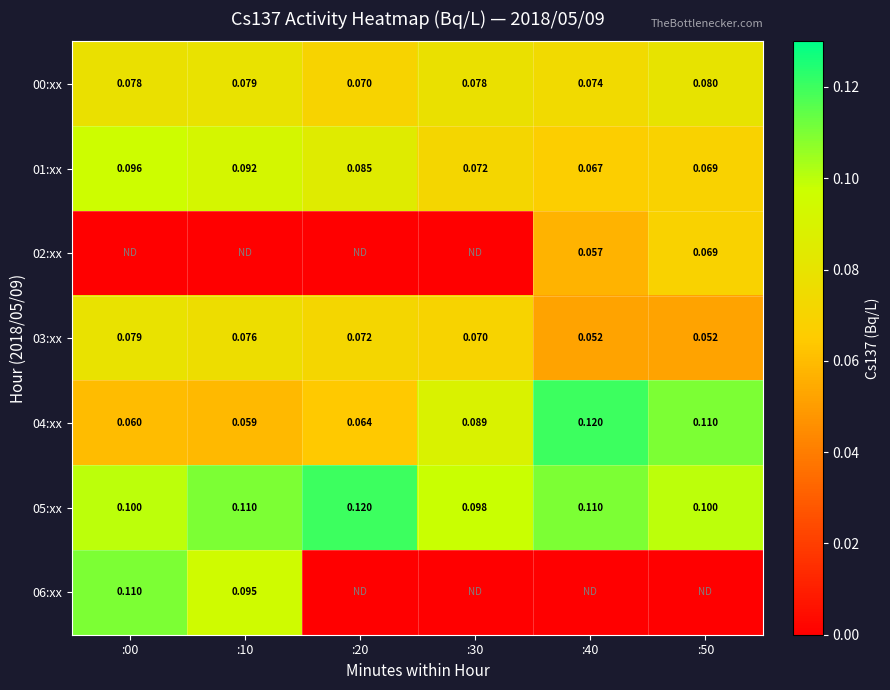

Is the value of 03:xx at :20 greater than the value of 01:xx at :20?

No